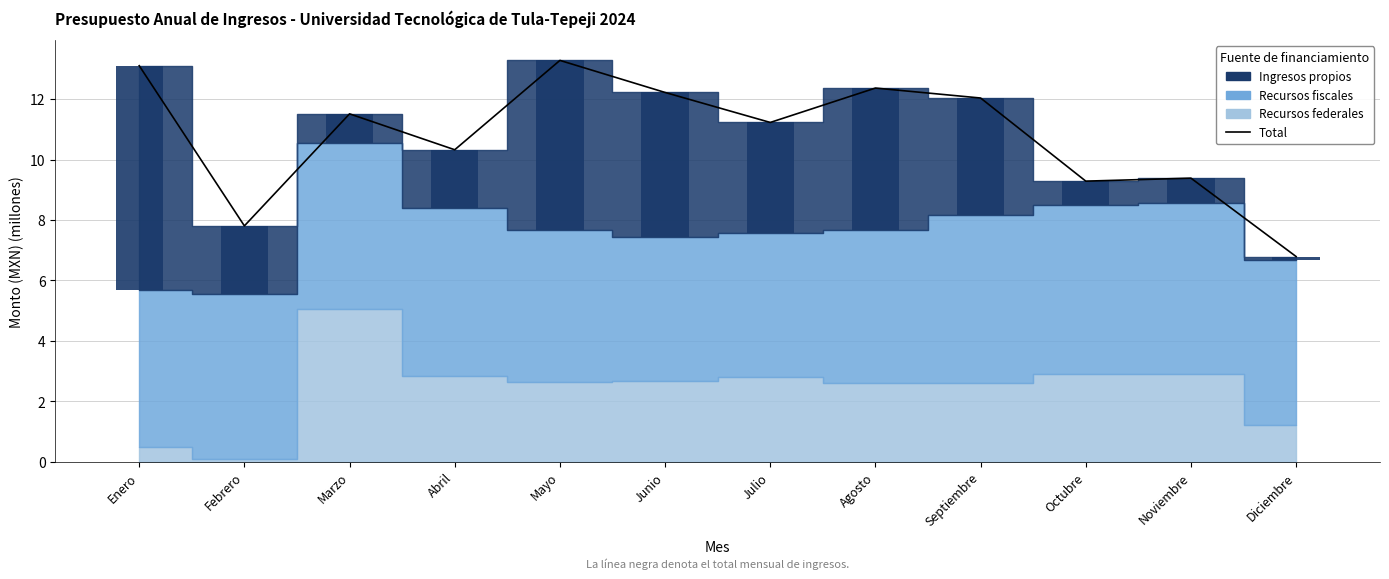

Which category has the highest value across all series?

Mayo